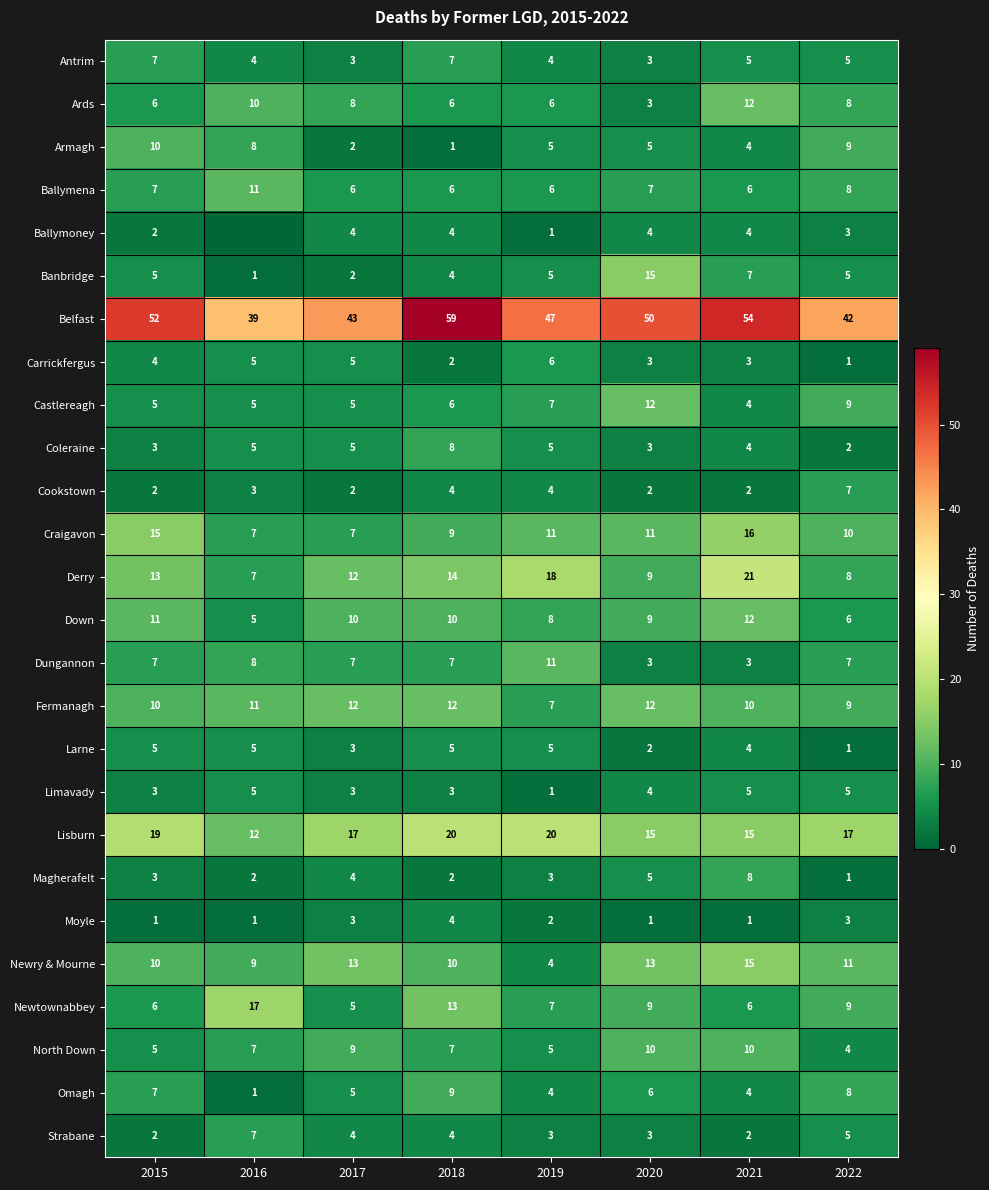

What is the sum of all Belfast values?

386